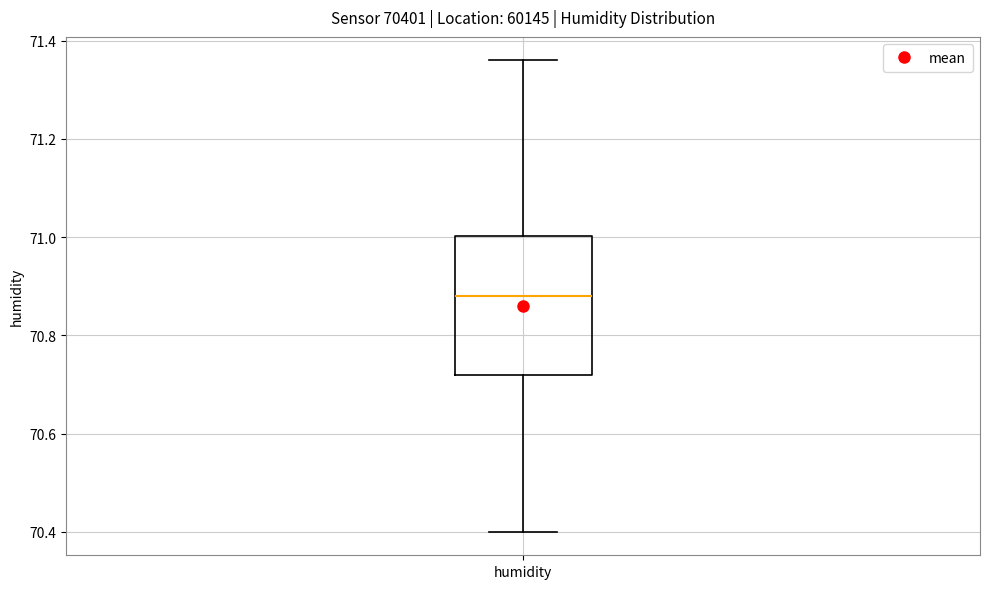

Transcribe this box plot: give where the median line is, the range the box spans, and where the two whiskers end, as read against the y-axis. The values are not printed on the chart, so give them approximately, as read against the axis.

median 70.88, box 70.72 to 71.00, whiskers 70.40 to 71.36